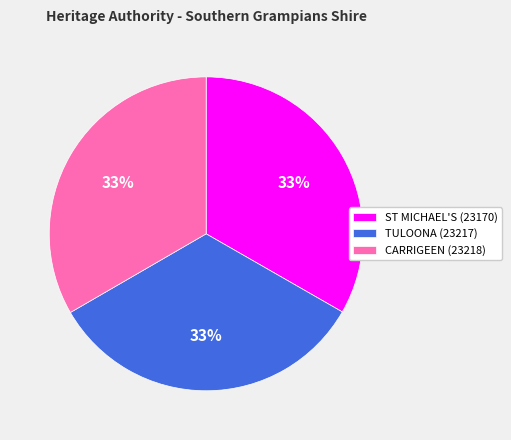

Is there any slice that represents more than half of the pie?

No